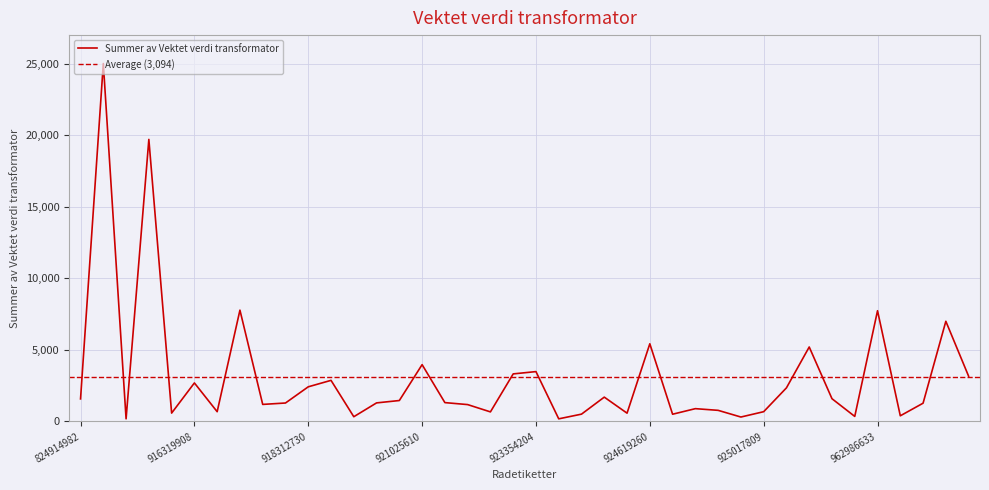

What is the difference between the maximum and minimum values?

24827.7